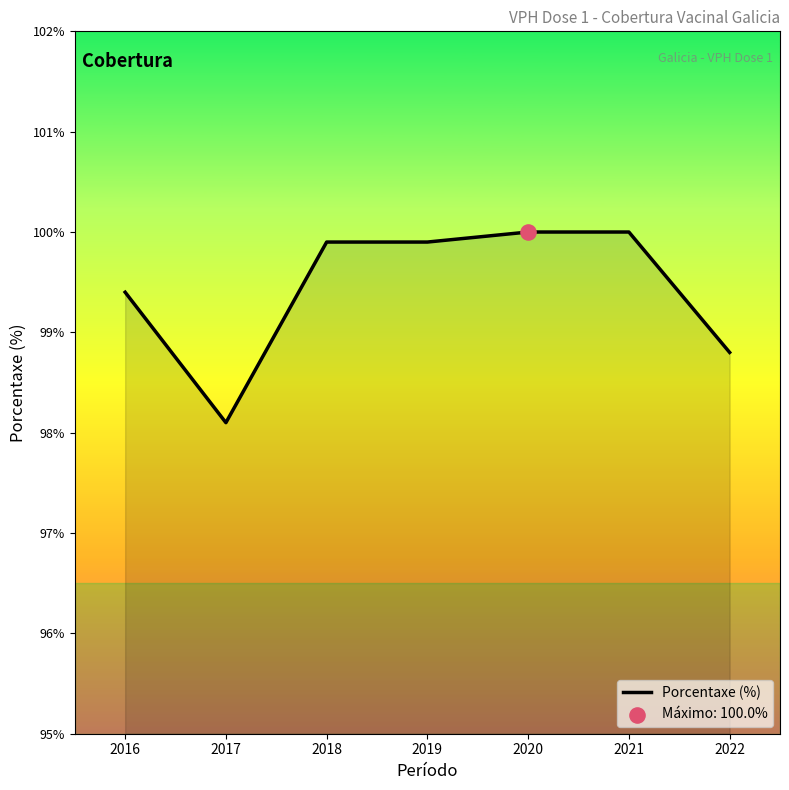

What is the change in value from 2018 to 2022?

-1.1